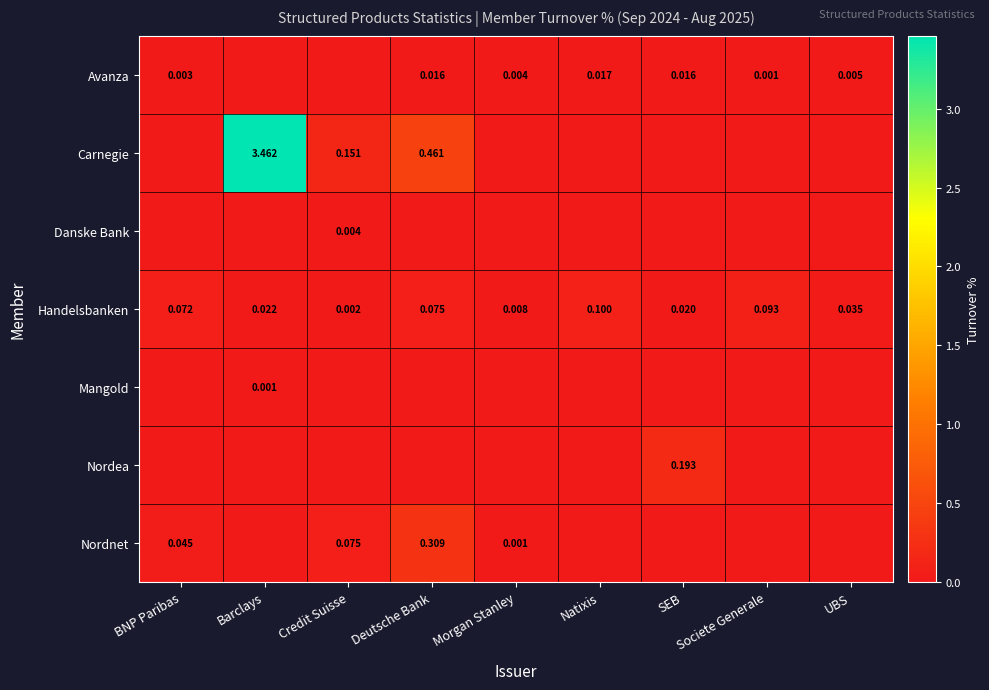

At which label does Handelsbanken reach its minimum?

Credit Suisse